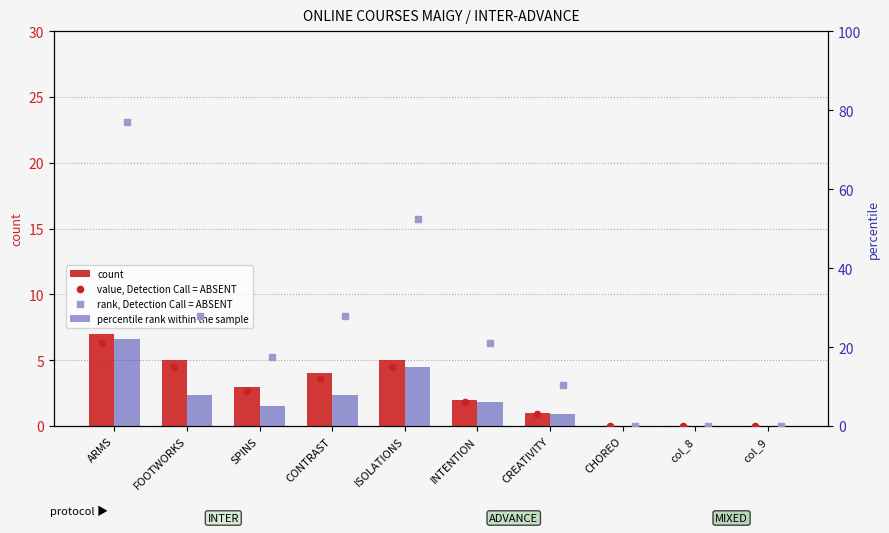

Which series reaches the minimum Y coordinate?

count